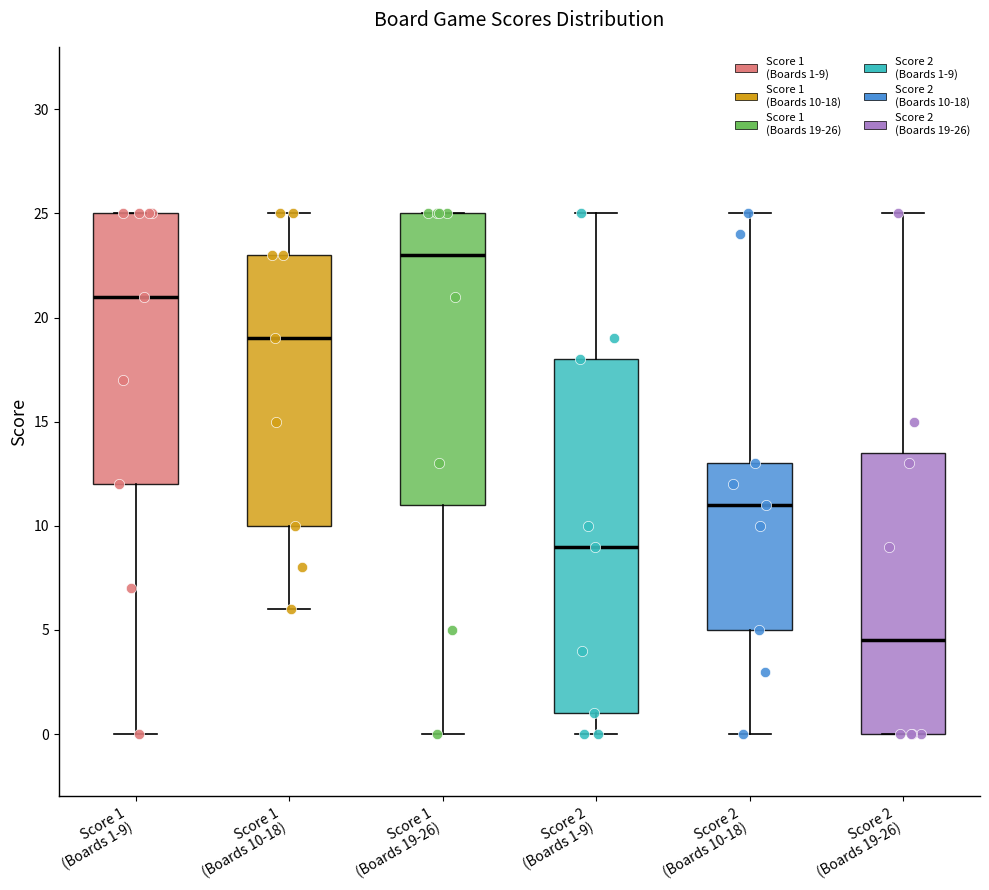

Reading left to right, read every box against the y-axis: the position of its median line, the range the box covers, and the ends of its whiskers. The values are not printed on the chart, so give them approximately, as read against the axis.

Score 1 (Boards 1-9): median 21.0, box 12.0 to 25.0, whiskers 0.0 to 25.0
Score 1 (Boards 10-18): median 19.0, box 10.0 to 23.0, whiskers 6.0 to 25.0
Score 1 (Boards 19-26): median 23.0, box 11.0 to 25.0, whiskers 0.0 to 25.0
Score 2 (Boards 1-9): median 9.0, box 1.0 to 18.0, whiskers 0.0 to 25.0
Score 2 (Boards 10-18): median 11.0, box 5.0 to 13.0, whiskers 0.0 to 25.0
Score 2 (Boards 19-26): median 4.5, box 0.0 to 13.5, whiskers 0.0 to 25.0